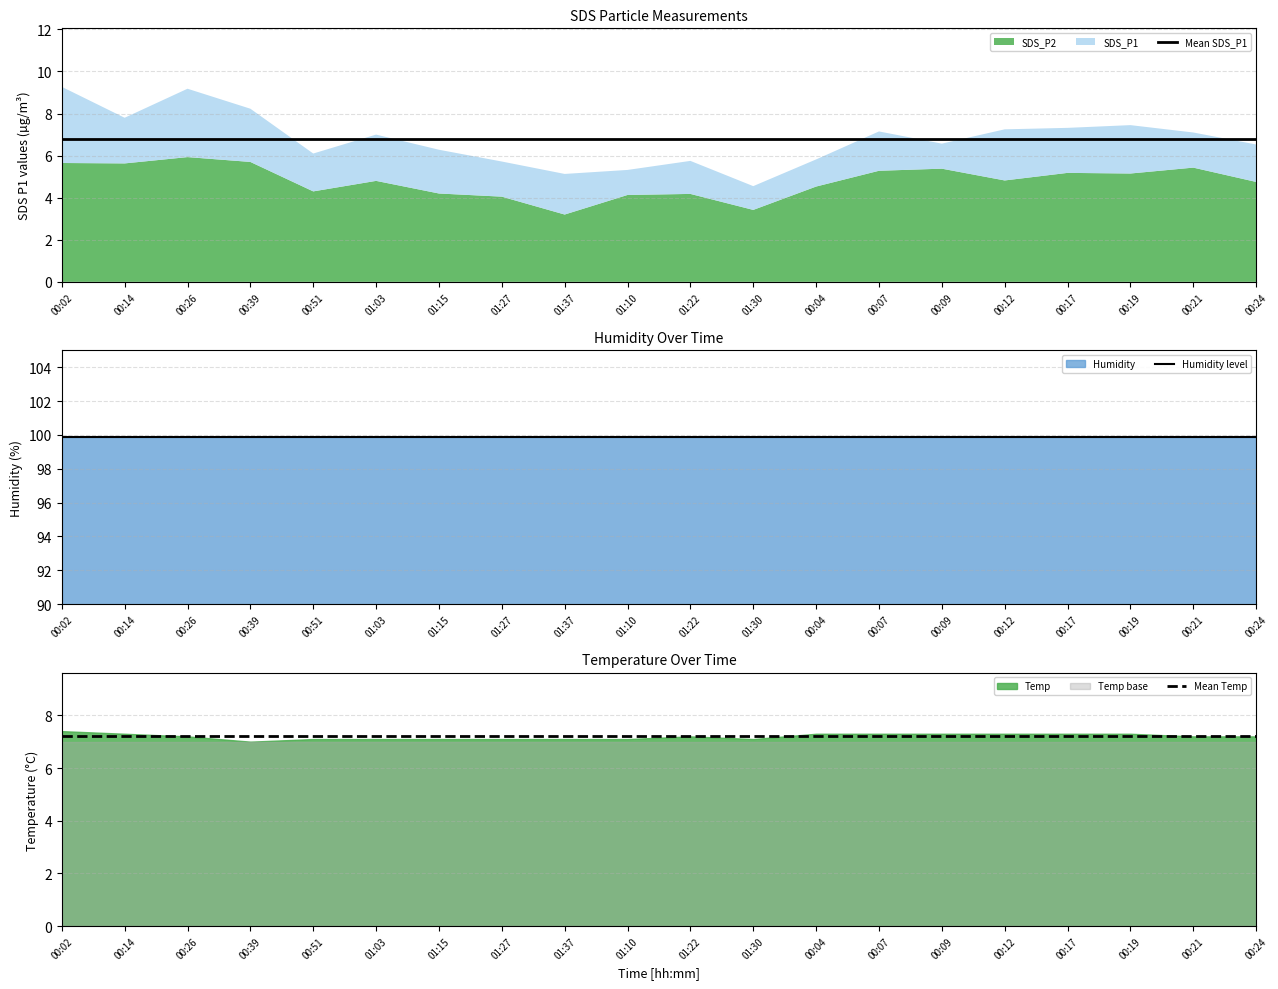

How many series are shown in this chart?

3